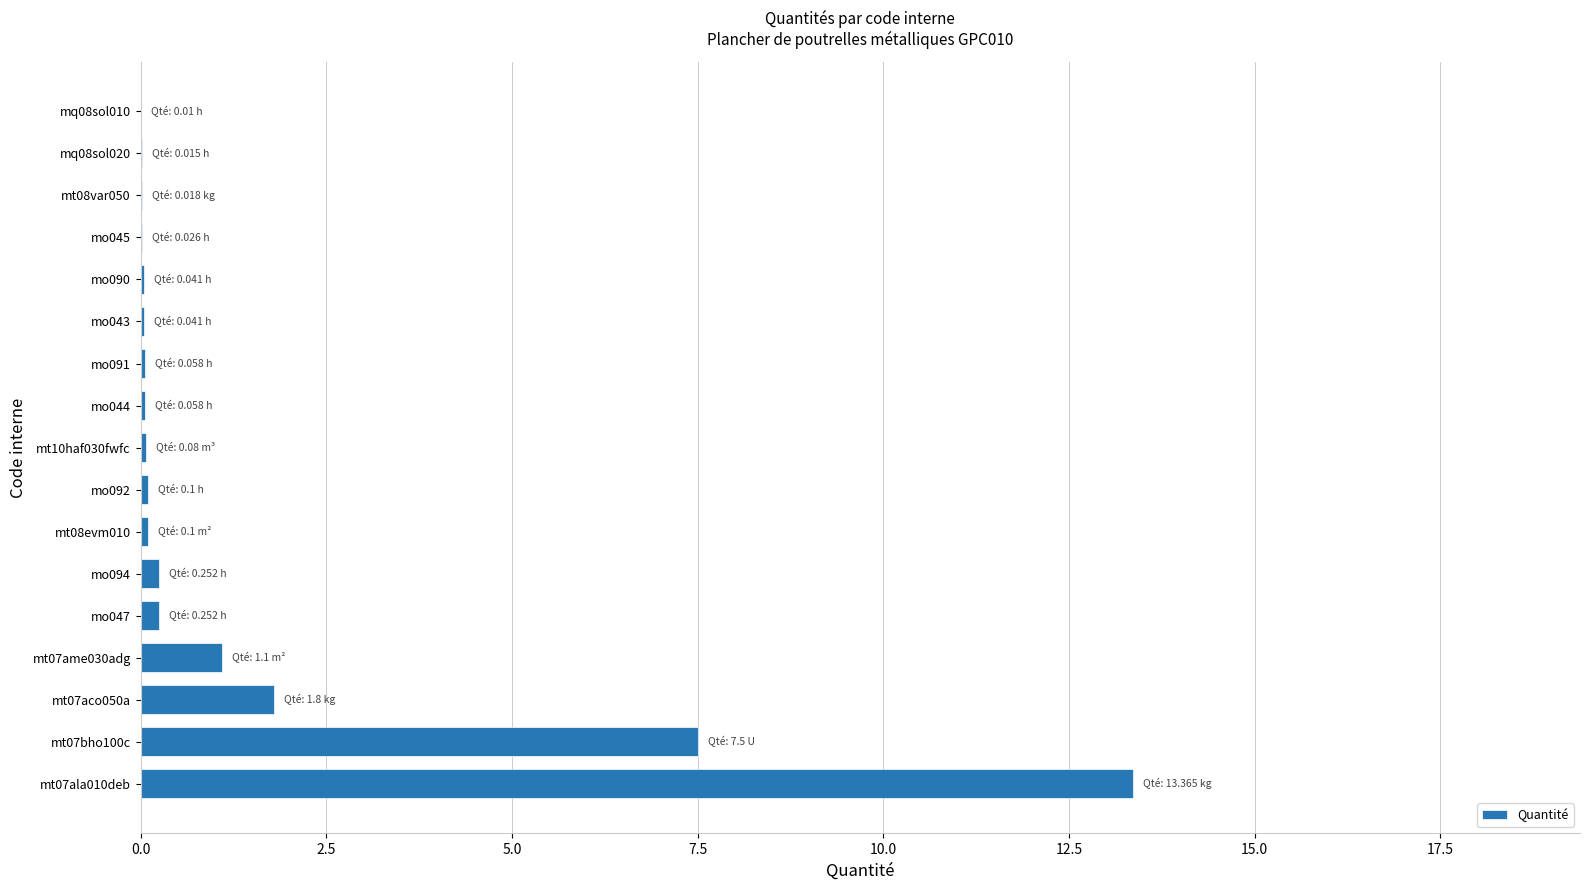

What is the sum of all values?

24.8